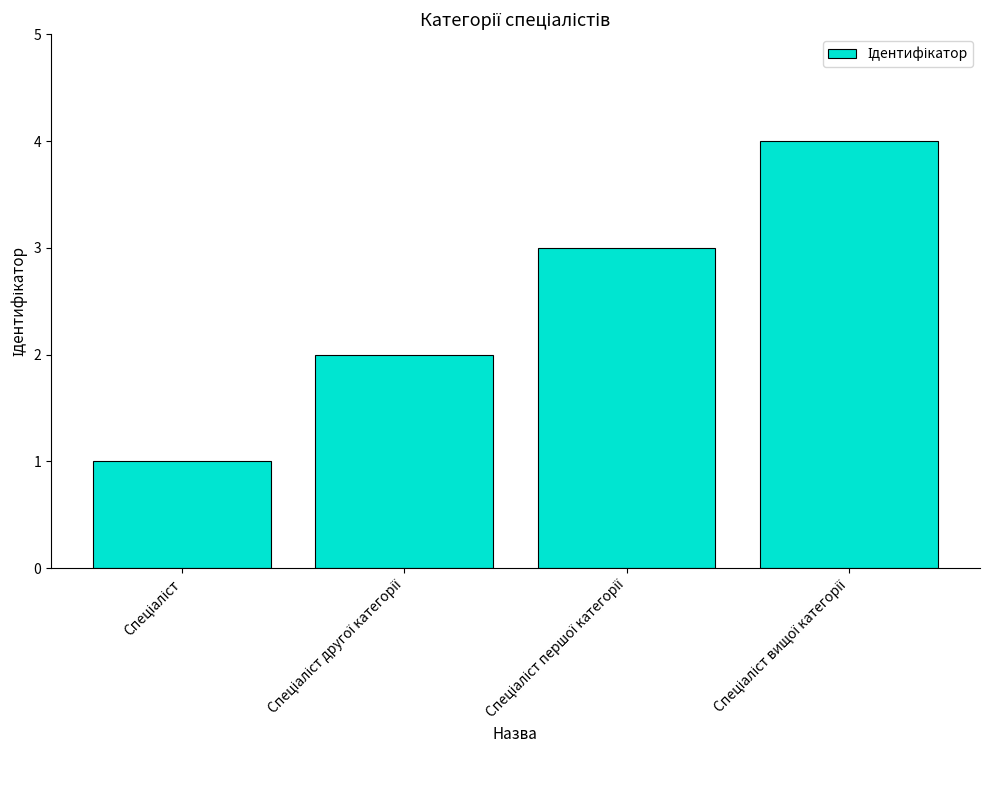

What is the smallest value displayed?

1